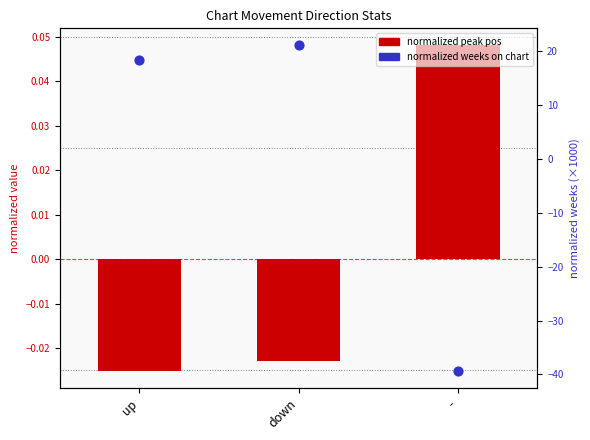

At how many categories does at least one series exceed -32?

3